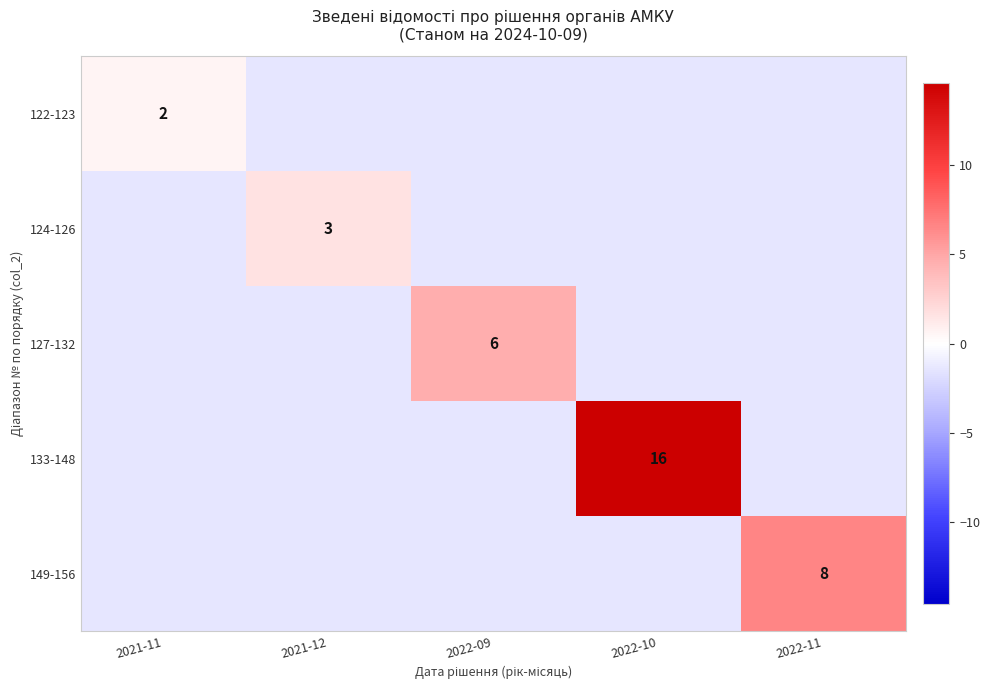

The value of 133-148 at 2022-10 is 16.0. True or false?

True